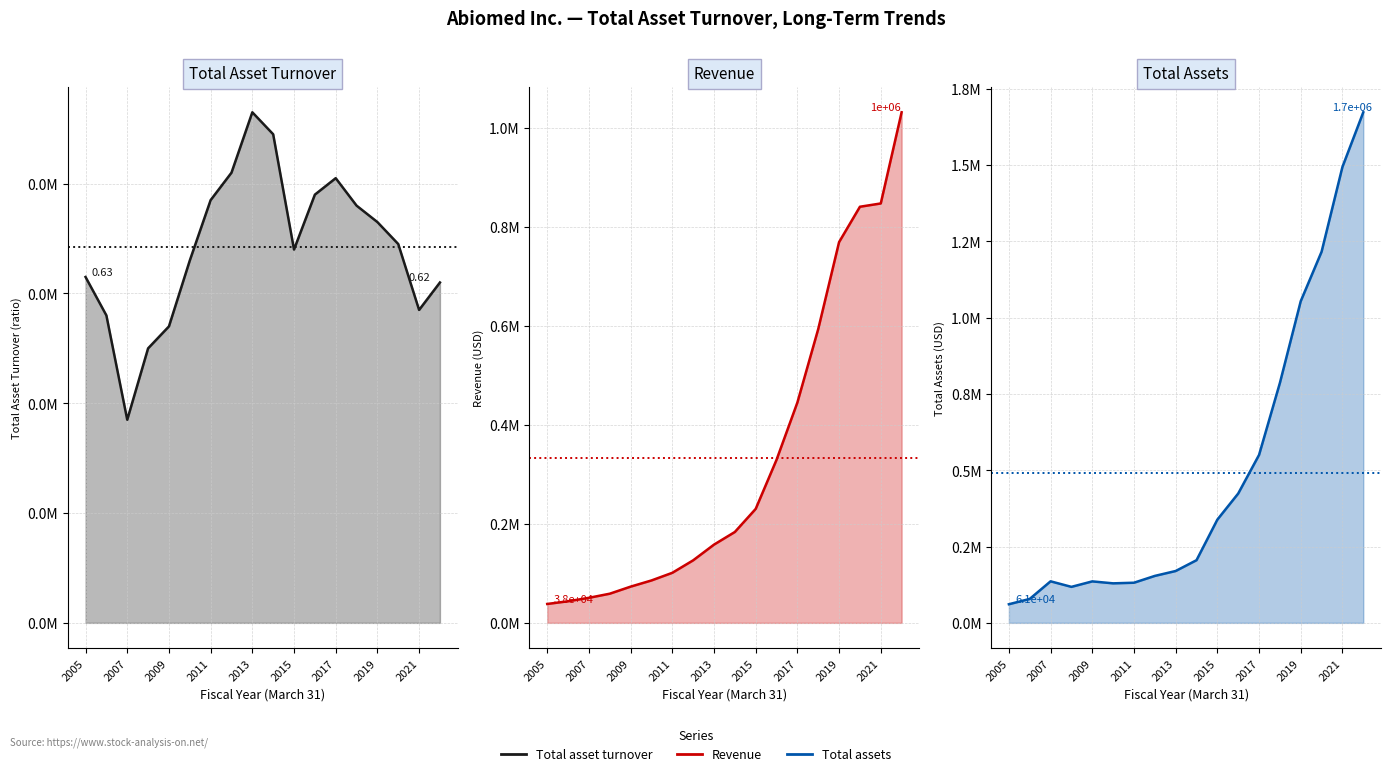

Reading left to right, list all the values displayed in this chart.

Total asset turnover: 2005=0.6	2006=0.6	2007=0.4	2008=0.5	2009=0.5	2010=0.7	2011=0.8	2012=0.8	2013=0.9	2014=0.9	2015=0.7	2016=0.8	2017=0.8	2018=0.8	2019=0.7	2020=0.7	2021=0.6	2022=0.6
Revenue: 2005=38216.0	2006=43670.0	2007=50649.0	2008=58941.0	2009=73210.0	2010=85713.0	2011=101151.0	2012=126375.0	2013=158124.0	2014=183643.0	2015=230311.0	2016=329543.0	2017=445304.0	2018=593749.0	2019=769432.0	2020=840883.0	2021=847522.0	2022=1031753.0
Total assets: 2005=61061.0	2006=78537.0	2007=136183.0	2008=118031.0	2009=135958.0	2010=129570.0	2011=131588.0	2012=153911.0	2013=169999.0	2014=205407.0	2015=338367.0	2016=423931.0	2017=550414.0	2018=786375.0	2019=1054346.0	2020=1216462.0	2021=1494359.0	2022=1673393.0